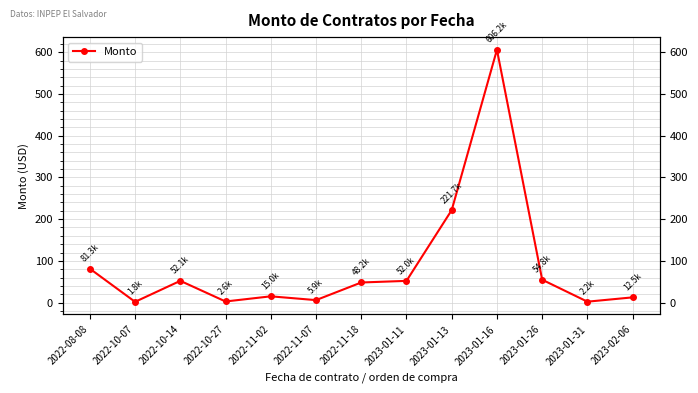

List the labels in order of value, smallest first.

2022-10-07, 2023-01-31, 2022-10-27, 2022-11-07, 2023-02-06, 2022-11-02, 2022-11-18, 2023-01-11, 2022-10-14, 2023-01-26, 2022-08-08, 2023-01-13, 2023-01-16